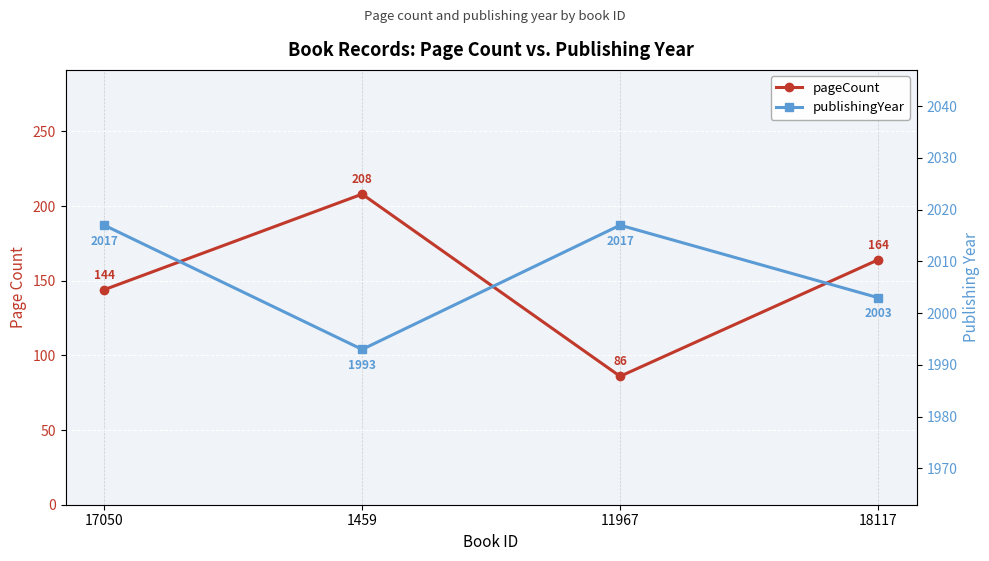

True or false: pageCount and publishingYear cross at least once.

False